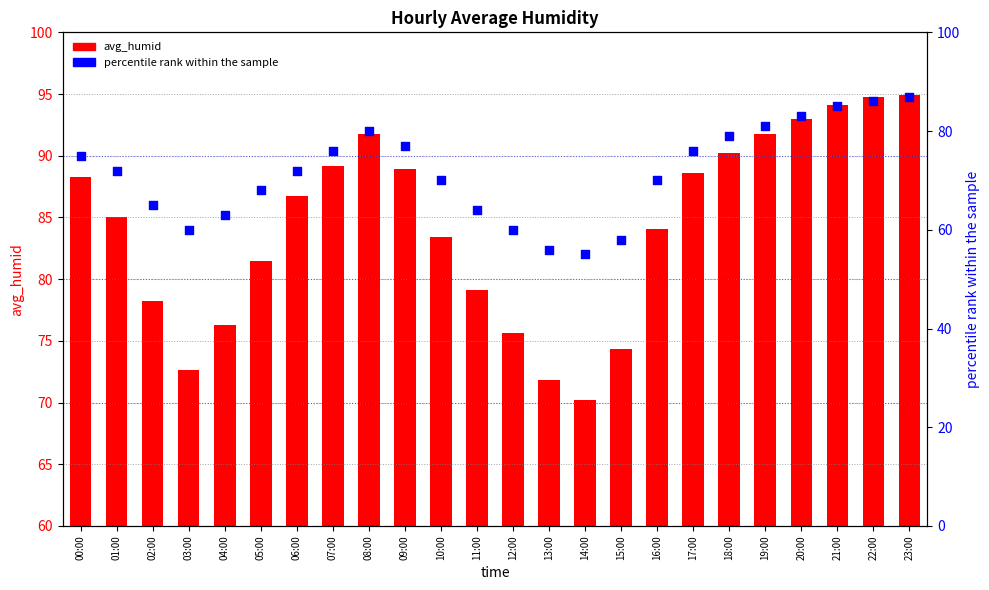

At which category is the sum across all series the highest?

23:00